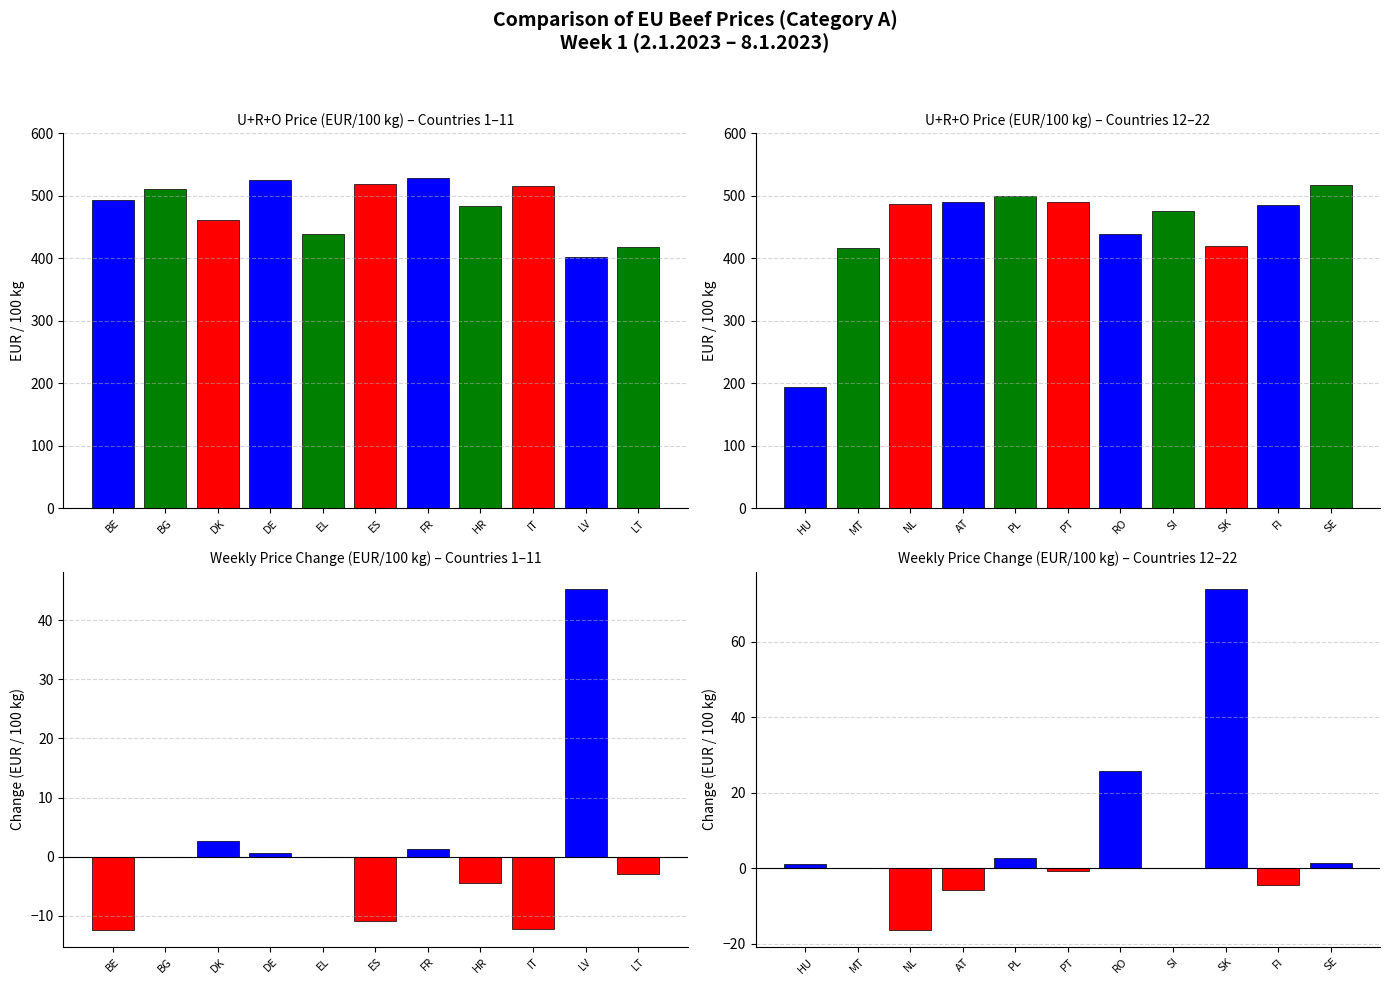

Which series has the largest total across all categories?

U+R+O Price